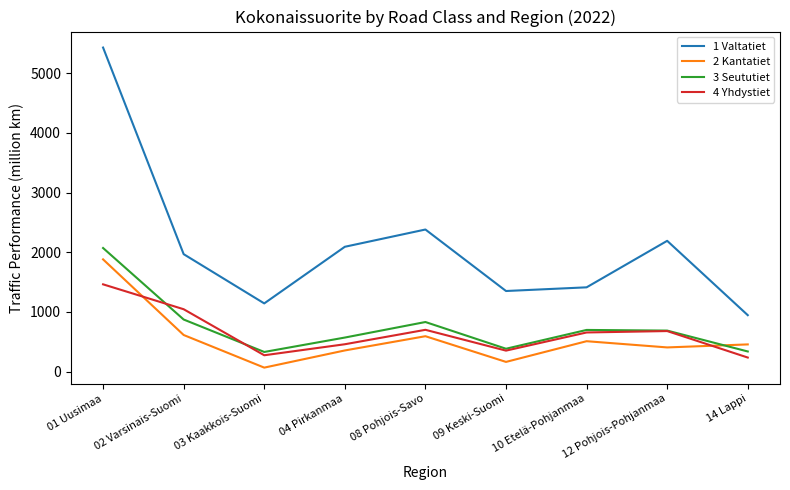

Which series has the widest spread of values?

1 Valtatiet